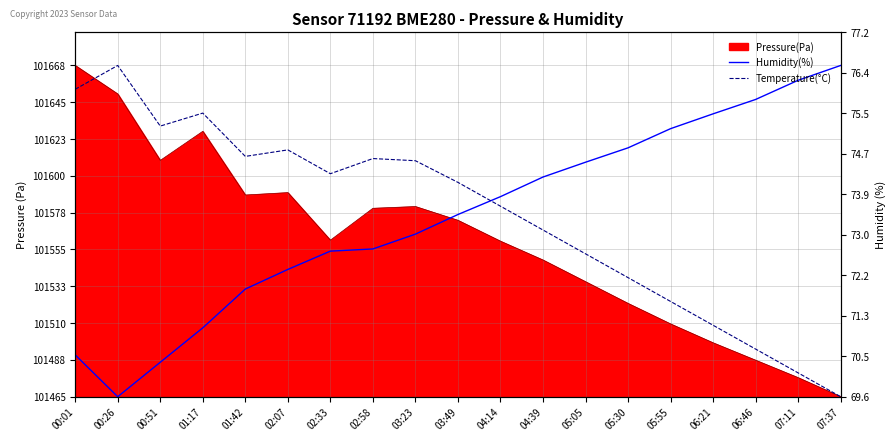

Is the value of Temperature(°C) at 06:46 greater than the value of Humidity(%) at 05:05?

No